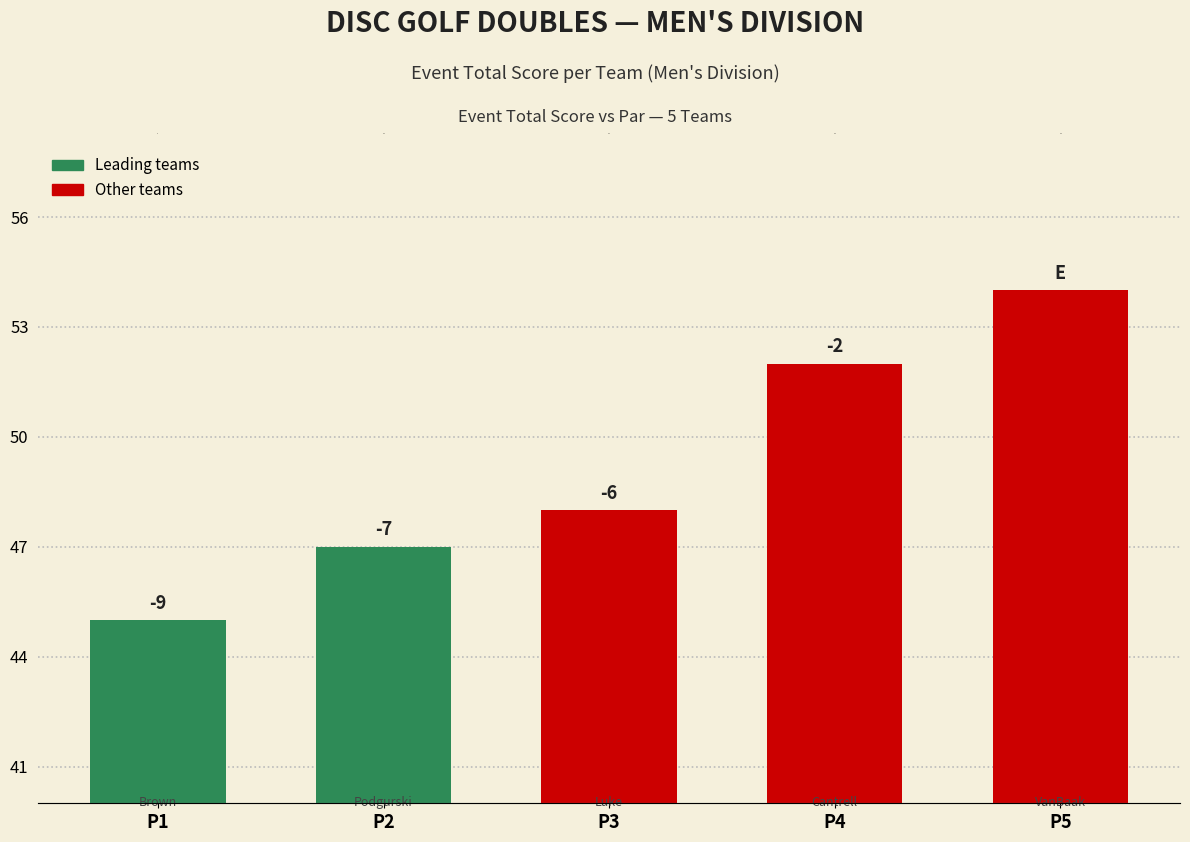

List the labels in order of value, largest first.

P5, P4, P3, P2, P1